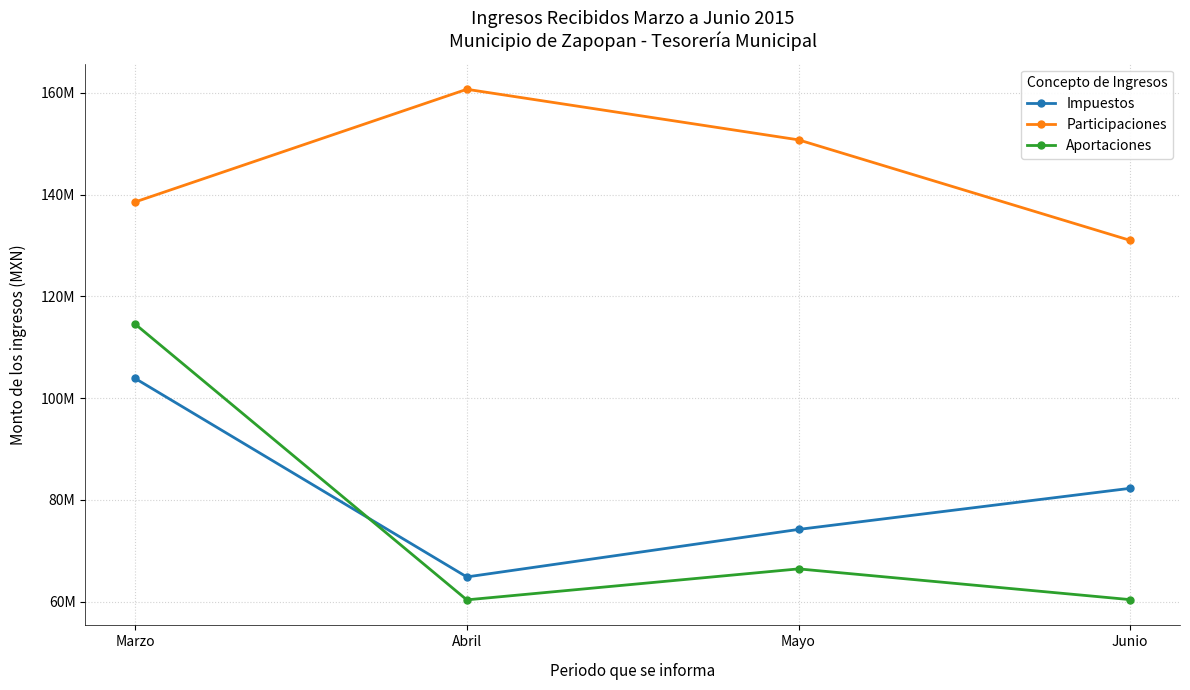

Reading left to right, what are all the values shown in this chart?

Impuestos: Marzo=103888586.1	Abril=64866980.4	Mayo=74204568.9	Junio=82287137.6
Participaciones: Marzo=138559766.8	Abril=160707480.7	Mayo=150769212.1	Junio=131009059.7
Aportaciones: Marzo=114571024.3	Abril=60362131.2	Mayo=66449775.1	Junio=60405935.0